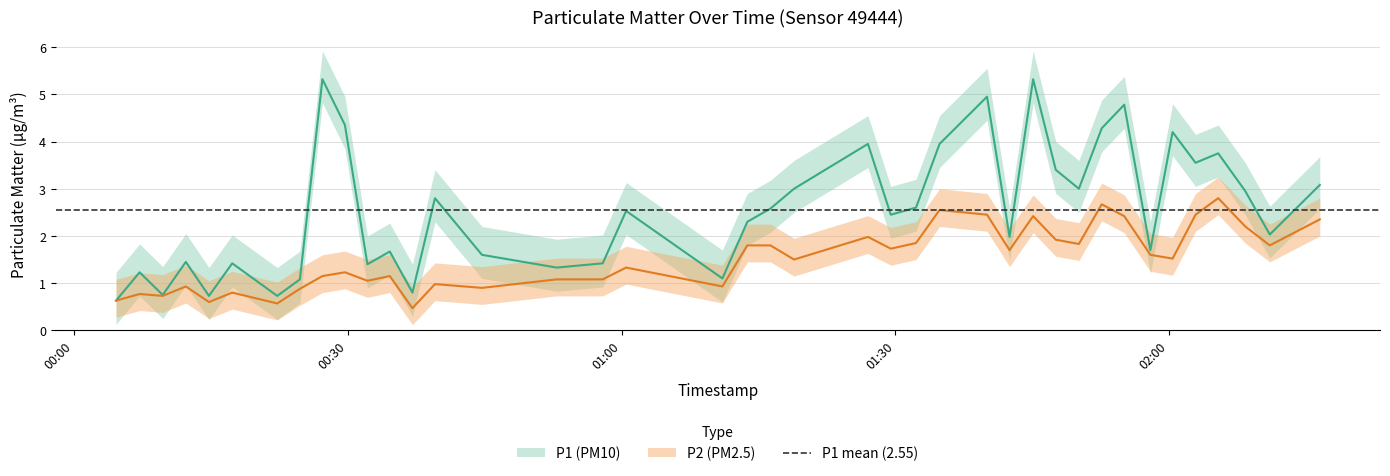

True or false: P2 and P1 cross at least once.

False